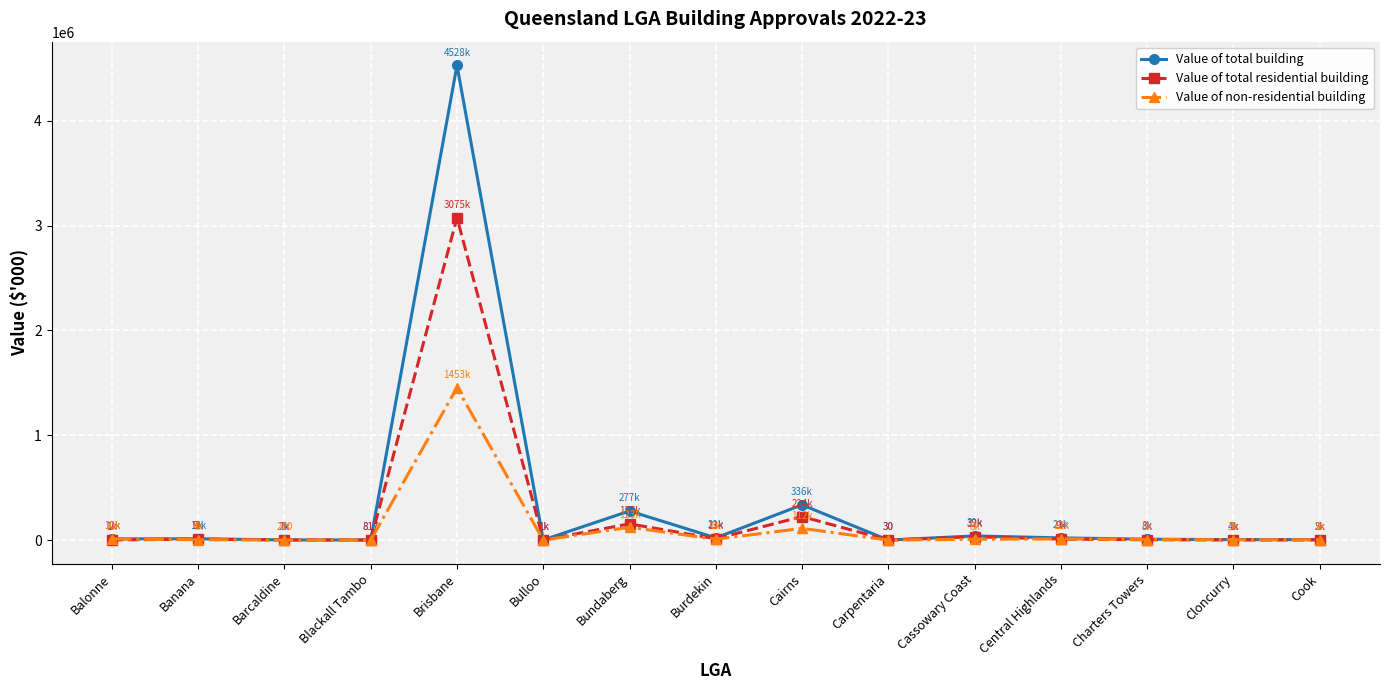

At which label does Value of total building reach its peak?

Brisbane